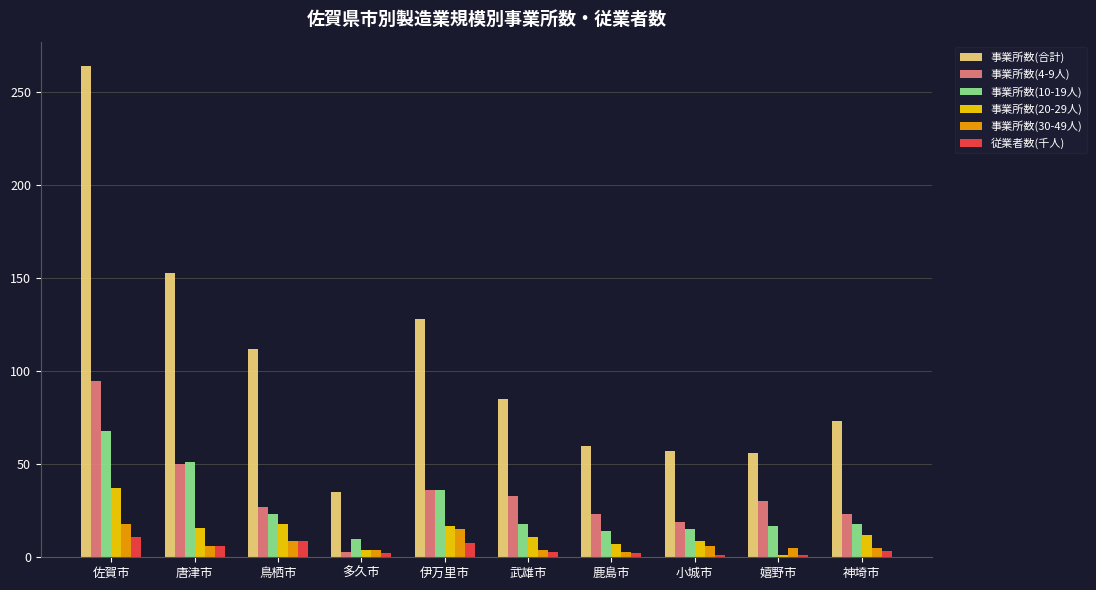

Which series changed the most between 伊万里市 and 嬉野市?

事業所数(合計)